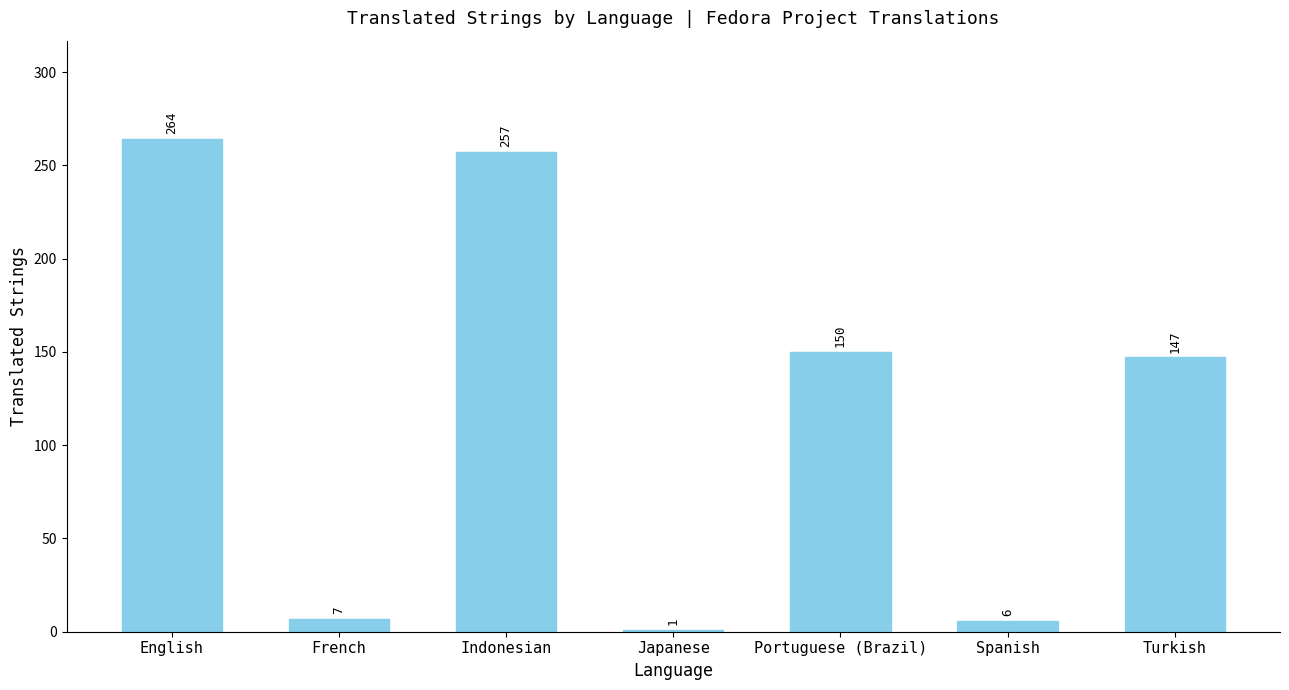

At which category does the chart reach its peak across all series?

English